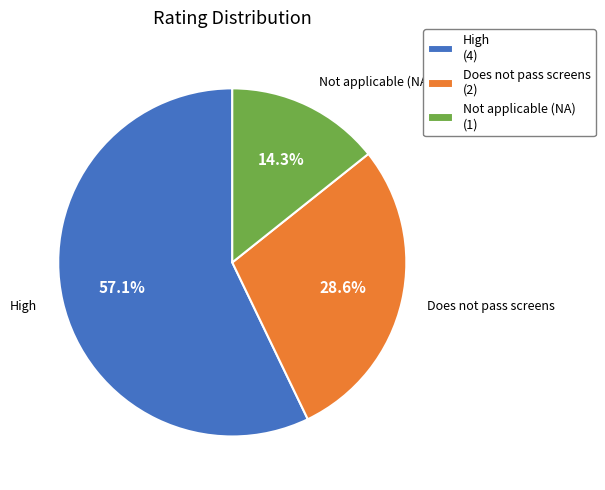

Approximately how many times larger is the value at High (4) compared to Not applicable (NA) (1)?

4.0